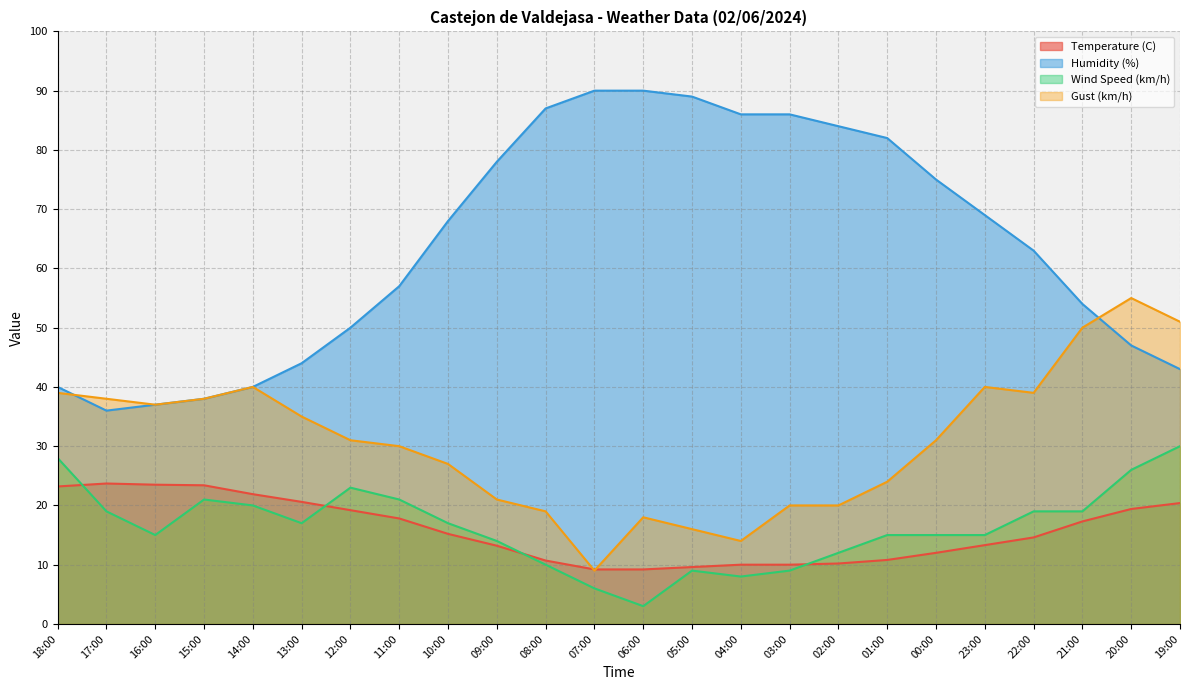

What are all the series names shown in the legend?

Temperature (C), Humidity (%), Wind Speed (km/h), Gust (km/h)